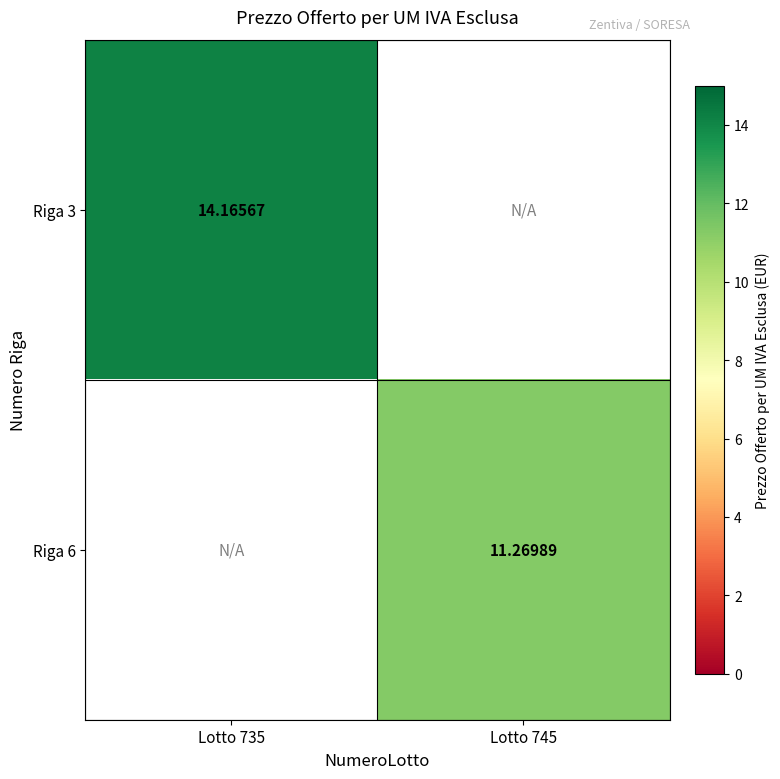

At how many categories does at least one series exceed 11?

2